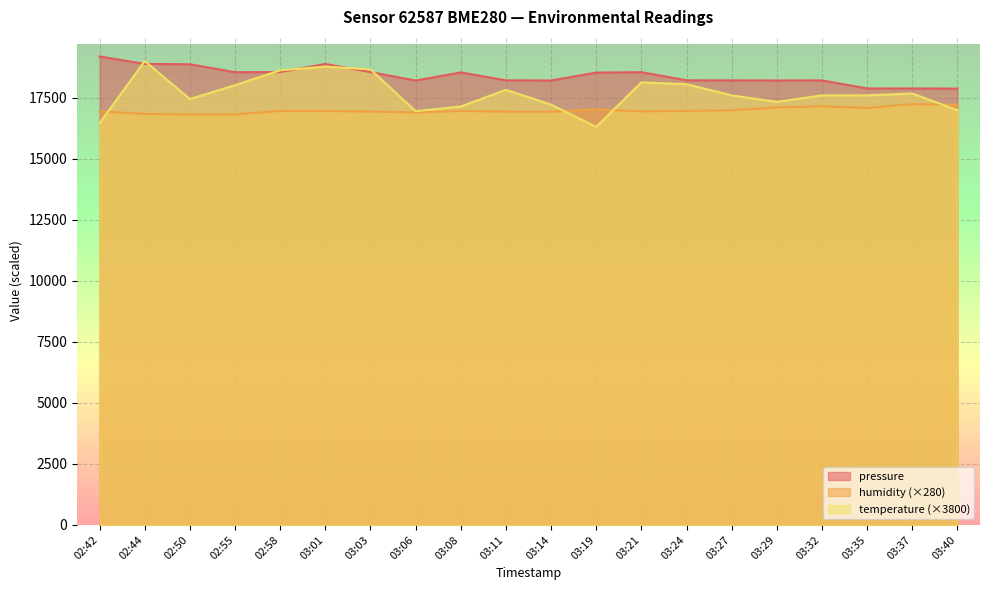

What is the difference between the pressure values at 03:40 and 03:06?

330.7